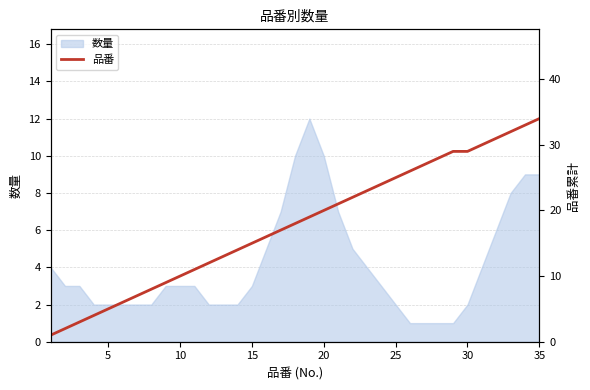

What is the maximum value for 数量?

12